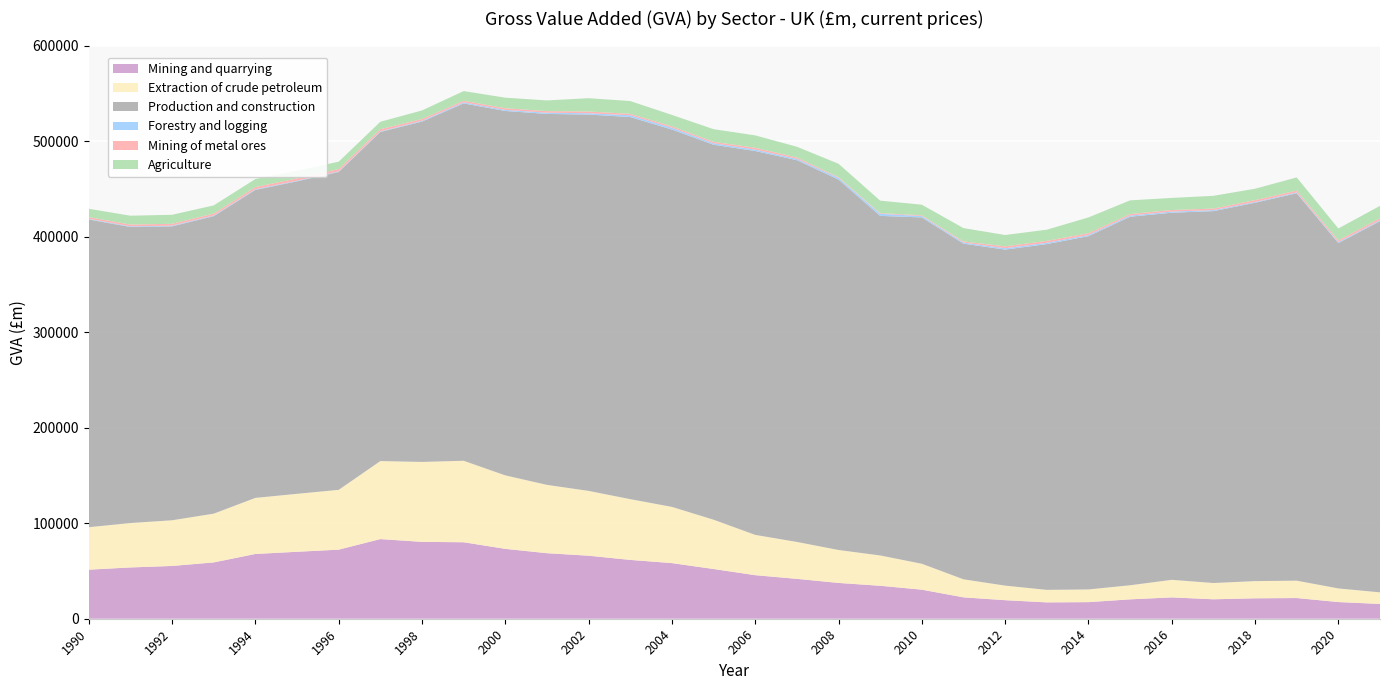

Reading left to right, extract all data points from this chart.

Mining and quarrying: 1990=51349	1991=53683	1992=55240	1993=58943	1994=67794	1995=70076	1996=72312	1997=83373	1998=80445	1999=80054	2000=73138	2001=68601	2002=65967	2003=61570	2004=58223	2005=52054	2006=45585	2007=41742	2008=37481	2009=34495	2010=30415	2011=22388	2012=19409	2013=17111	2014=17363	2015=20280	2016=22330	2017=20361	2018=21372	2019=21657	2020=17448	2021=15485
Extraction of crude petroleum: 1990=44459	1991=46470	1992=47826	1993=51038	1994=58695	1995=60676	1996=62598	1997=81655	1998=83677	1999=85290	2000=76904	2001=71511	2002=67837	2003=63601	2004=58844	2005=51603	2006=42179	2007=38644	2008=34472	2009=31739	2010=27129	2011=18873	2012=15254	2013=13103	2014=13283	2015=14763	2016=18382	2017=17023	2018=17999	2019=18184	2020=14264	2021=12122
Production and construction: 1990=322066	1991=309907	1992=307678	1993=311426	1994=322408	1995=327117	1996=332691	1997=344493	1998=356274	1999=374076	2000=381453	2001=388302	2002=393923	2003=399957	2004=395000	2005=392483	2006=401814	2007=399604	2008=387735	2009=355441	2010=362522	2011=351315	2012=351727	2013=361907	2014=369839	2015=385749	2016=384276	2017=389264	2018=396074	2019=405528	2020=361543	2021=388488
Forestry and logging: 1990=679	1991=709	1992=726	1993=657	1994=645	1995=621	1996=591	1997=599	1998=810	1999=1098	2000=1116	2001=1253	2002=1403	2003=1821	2004=1882	2005=1543	2006=1493	2007=1357	2008=1743	2009=2174	2010=1449	2011=1170	2012=1409	2013=1387	2014=1162	2015=1221	2016=1186	2017=1049	2018=767	2019=856	2020=907	2021=937
Mining of metal ores: 1990=1769	1991=1851	1992=1905	1993=2034	1994=2338	1995=2418	1996=2495	1997=2305	1998=1882	1999=1671	2000=1766	2001=1658	2002=1810	2003=1551	2004=1471	2005=1538	2006=1890	2007=1469	2008=785	2009=699	2010=780	2011=1176	2012=1997	2013=2006	2014=1885	2015=1596	2016=1682	2017=1617	2018=1966	2019=1916	2020=1896	2021=2190
Agriculture: 1990=8799	1991=9227	1992=9452	1993=8572	1994=8362	1995=8086	1996=7733	1997=7784	1998=8941	1999=10124	2000=11044	2001=11204	2002=13926	2003=13357	2004=11941	2005=13223	2006=12982	2007=11214	2008=14032	2009=13087	2010=11076	2011=13968	2012=11876	2013=11700	2014=16520	2015=14318	2016=12619	2017=13362	2018=11911	2019=13801	2020=12452	2021=12946